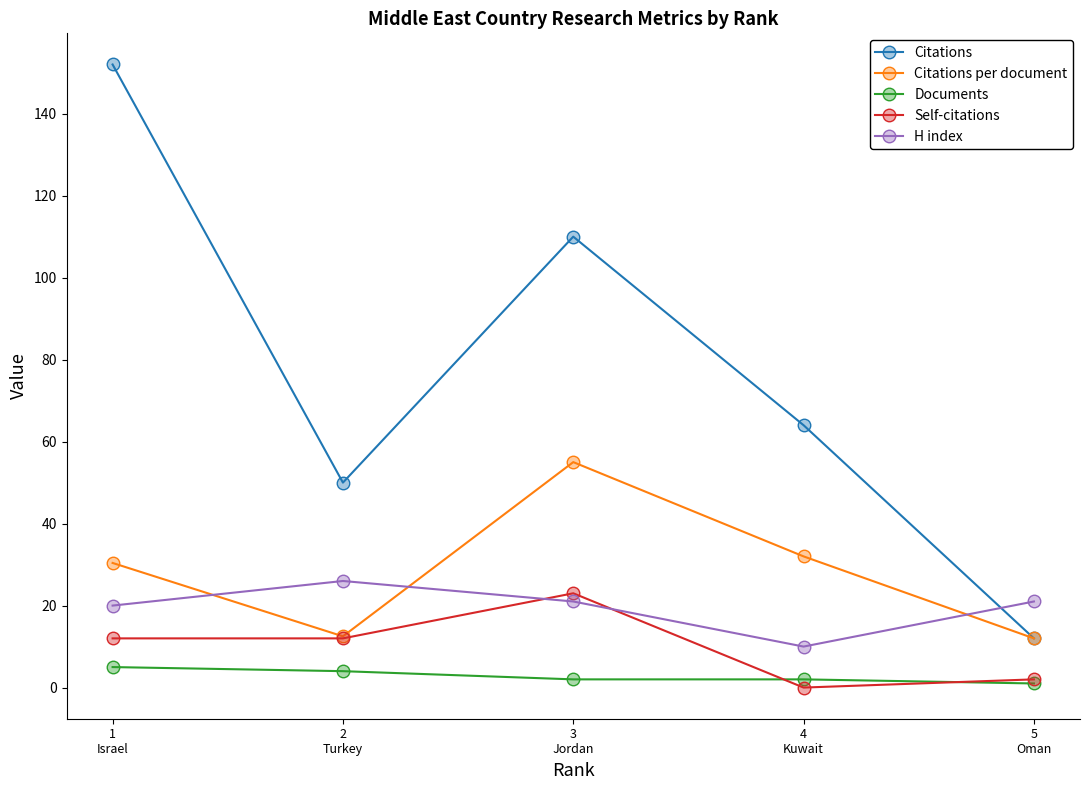

What is the total value across all series at 3
Jordan?

211.0